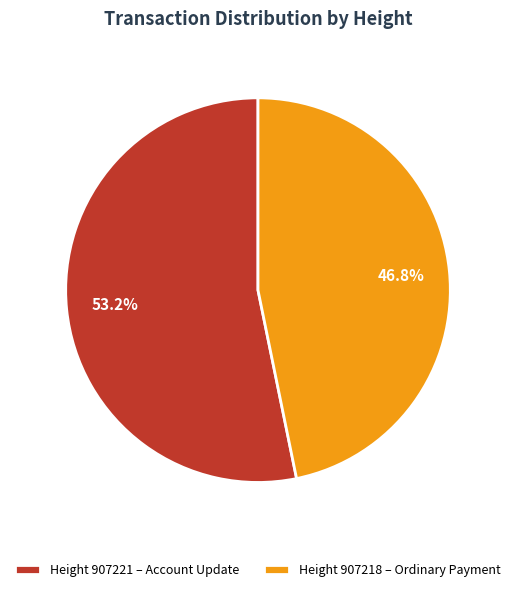

Rank the categories by value from highest to lowest.

Height 907221 – Account Update, Height 907218 – Ordinary Payment